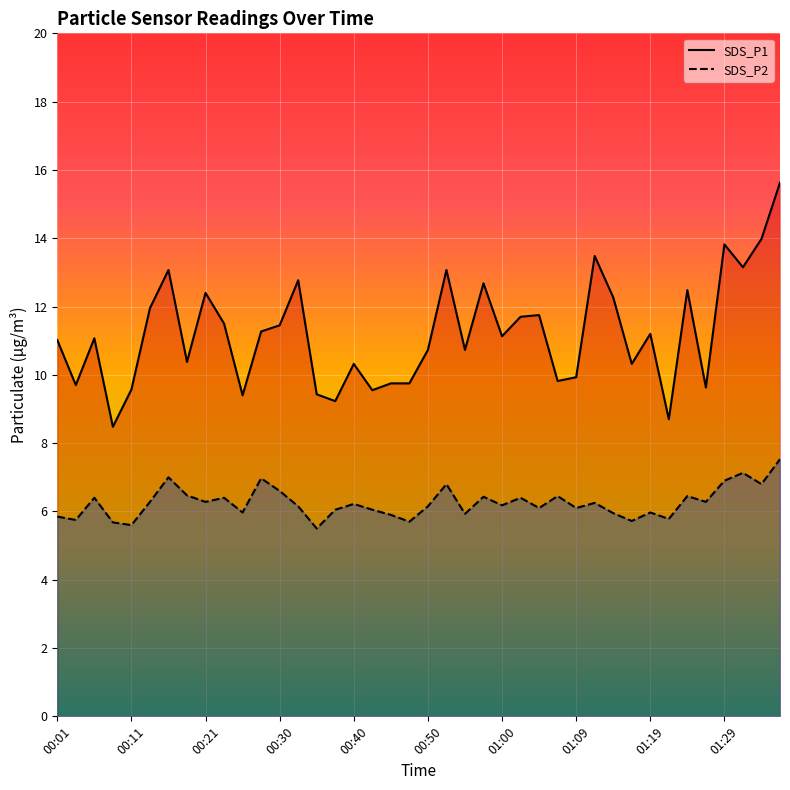

Is the value of SDS_P2 at 00:23 greater than the value of SDS_P1 at 01:29?

No